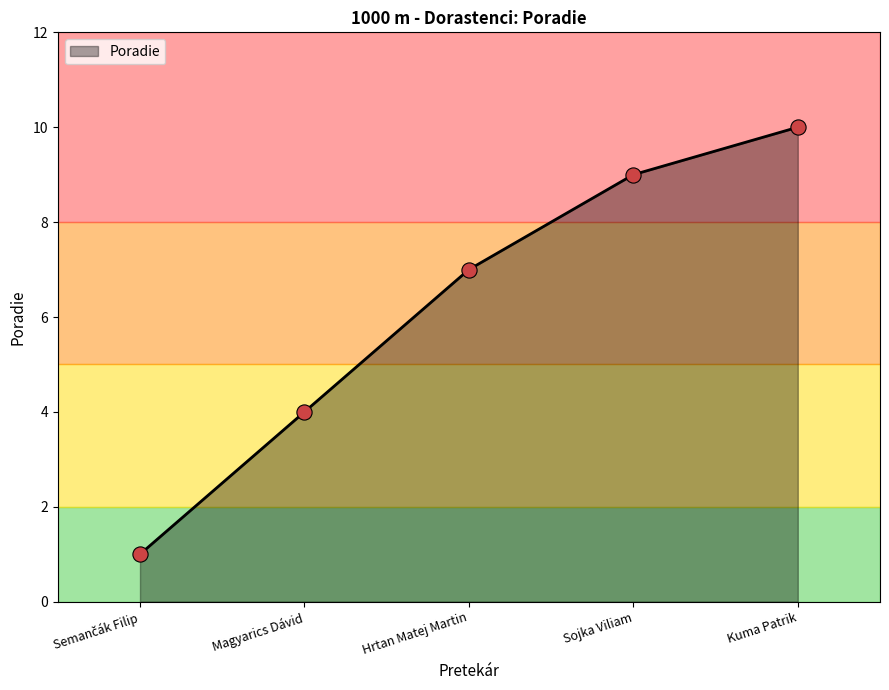

What is the ratio of the value at Semančák Filip to the value at Magyarics Dávid?

0.2